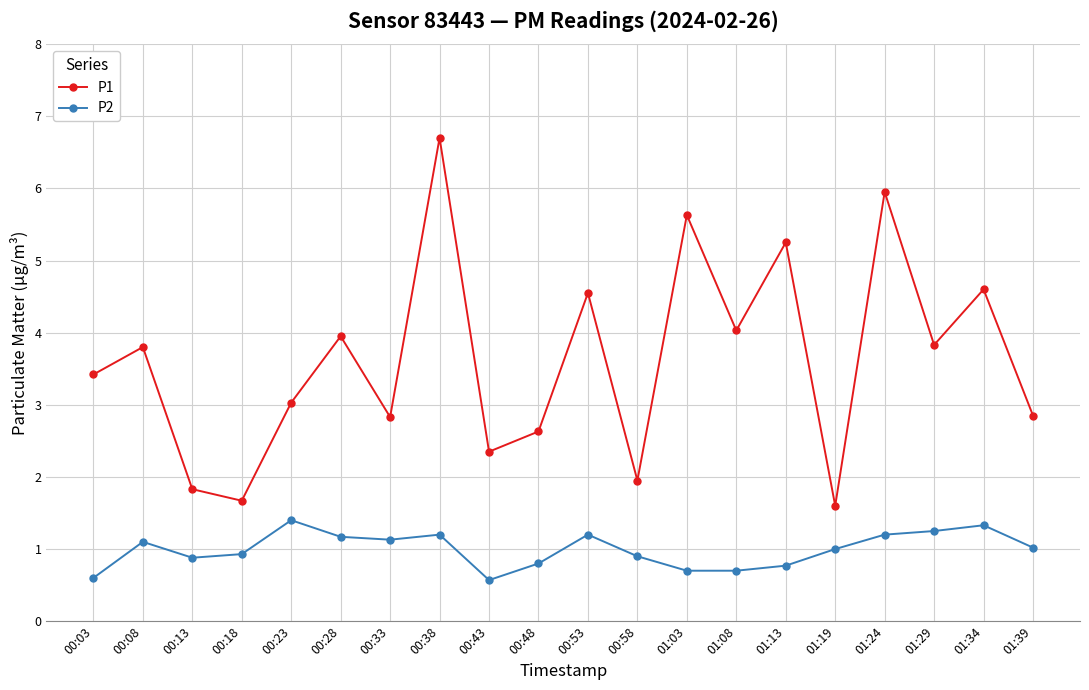

True or false: P2 and P1 intersect in this chart.

False